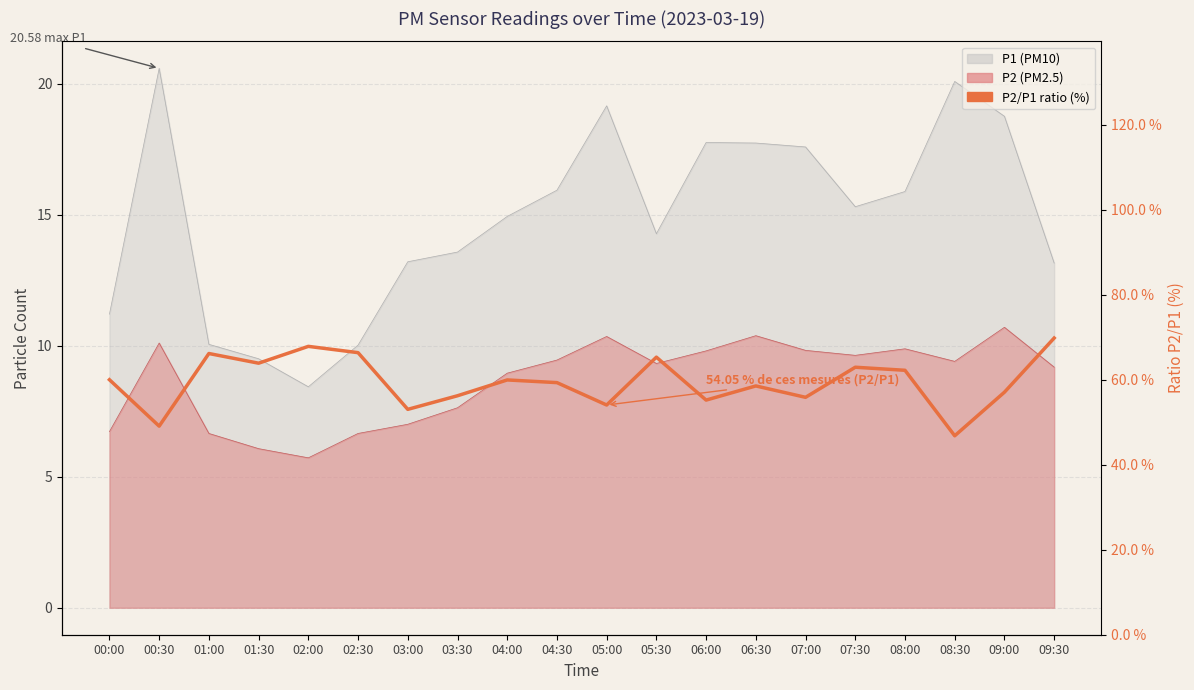

Reading left to right, transcribe all the data shown in this chart.

00:00=60.0	00:30=49.1	01:00=66.2	01:30=63.9	02:00=67.8	02:30=66.4	03:00=53.0	03:30=56.2	04:00=60.0	04:30=59.3	05:00=54.0	05:30=65.3	06:00=55.2	06:30=58.5	07:00=55.9	07:30=62.9	08:00=62.2	08:30=46.8	09:00=57.1	09:30=69.8